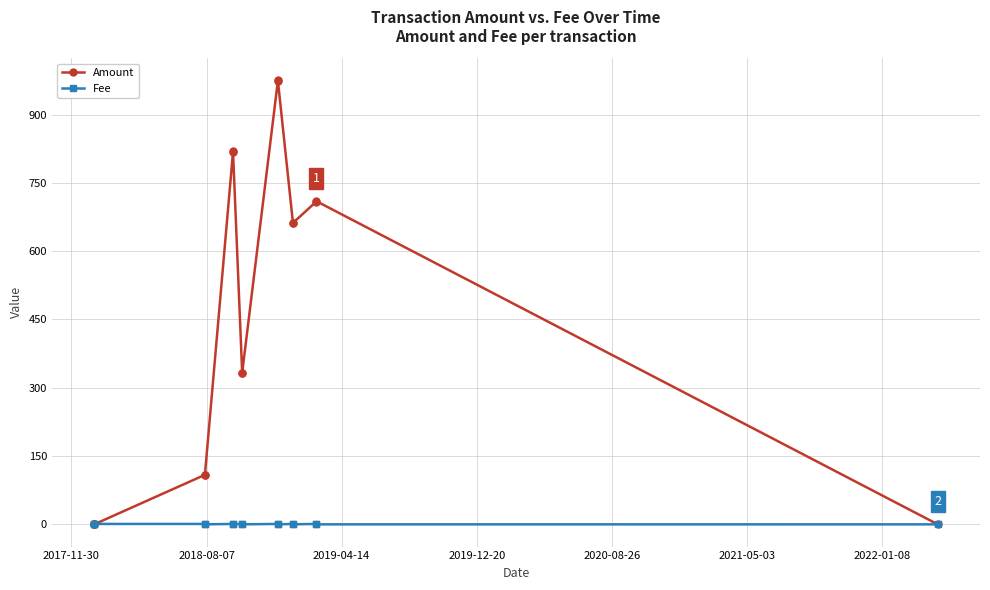

What are all the series names shown in the legend?

Amount, Fee